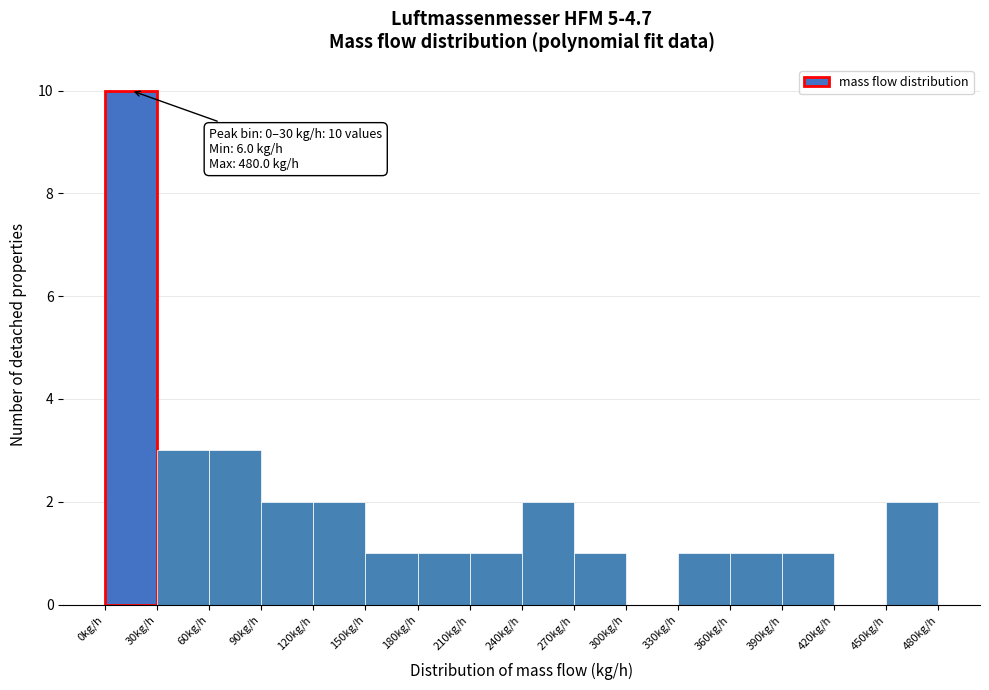

Which range on the x-axis has the tallest bar?

0 to 30